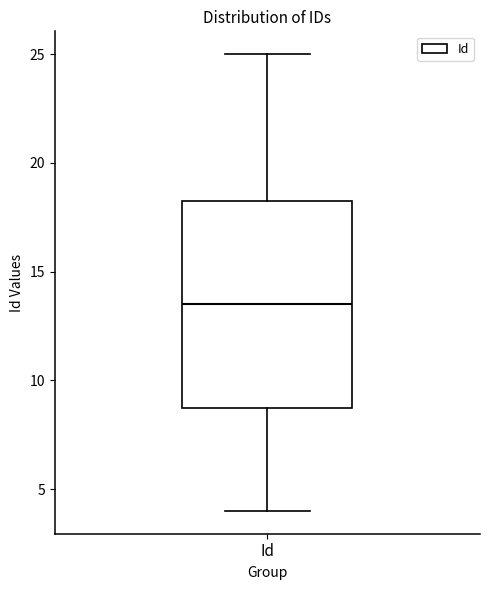

Read this box plot against the y-axis: the position of the median line, the range covered by the box, and the ends of both whiskers. The values are not printed on the chart, so give them approximately, as read against the axis.

median 13.5, box 9.0 to 18.5, whiskers 4.0 to 25.0